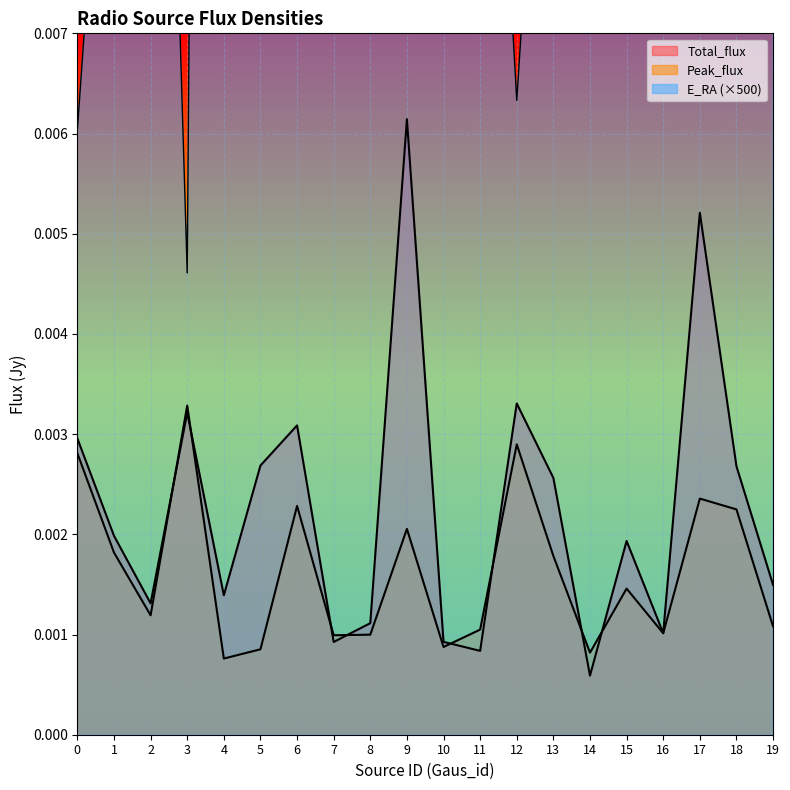

True or false: Total_flux and E_RA cross at least once.

False